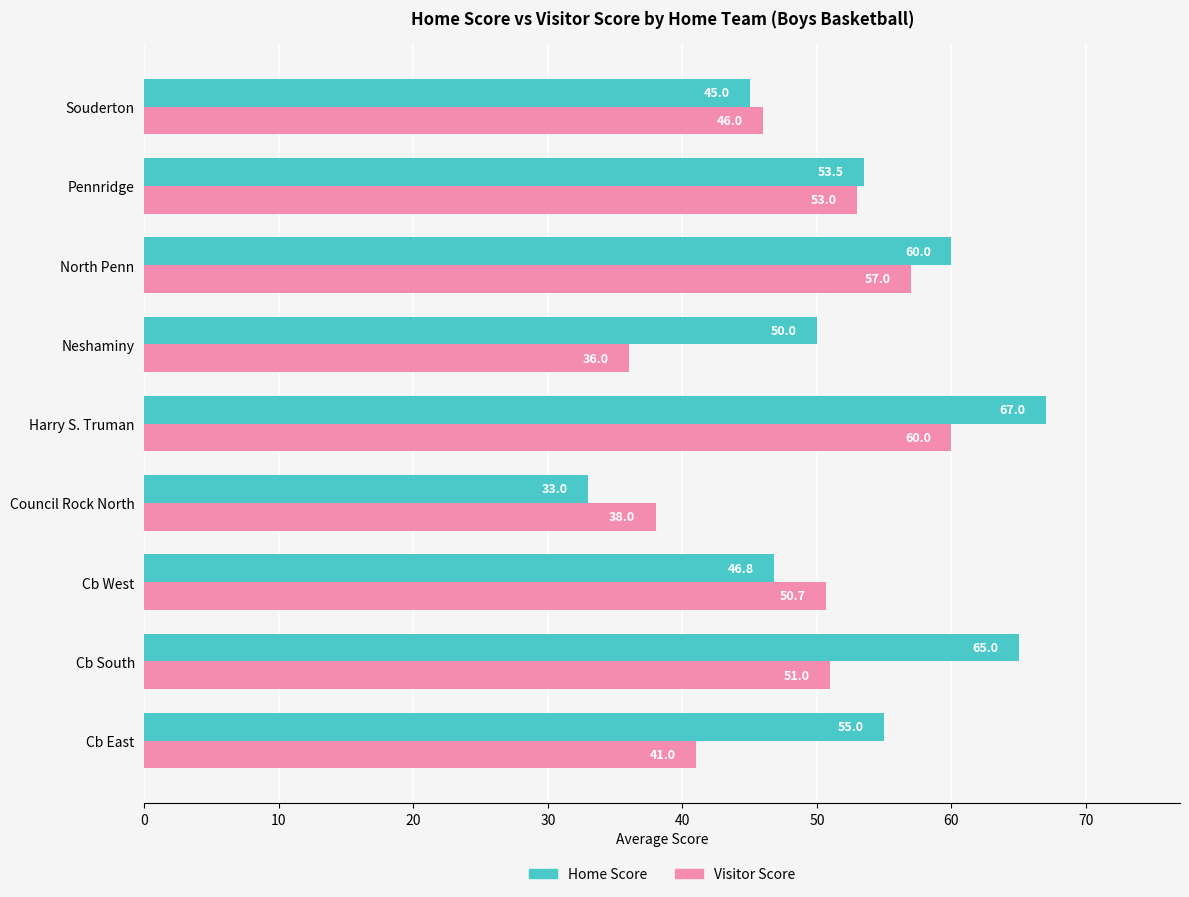

What is the difference between the highest and lowest values at Pennridge?

0.5